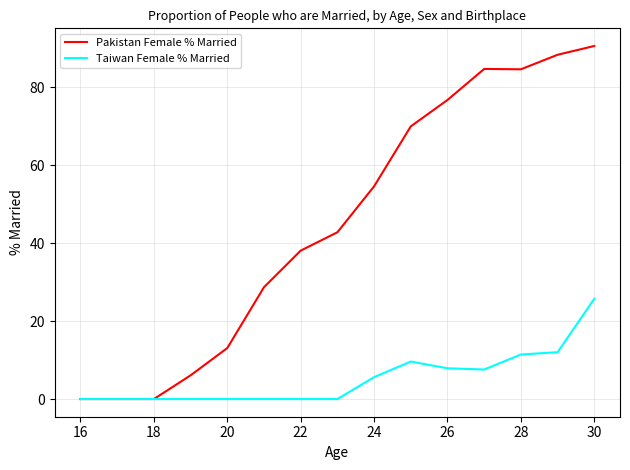

Which series has the largest total across all categories?

Pakistan Female % Married